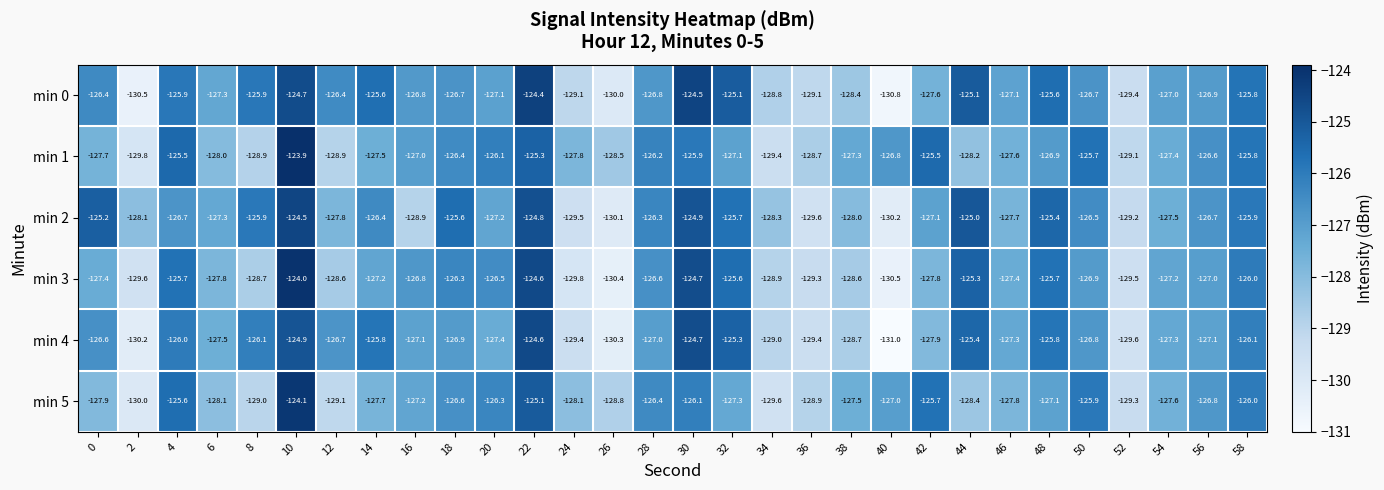

What is the difference between the second highest and minimum values in the min 0 series?

6.3